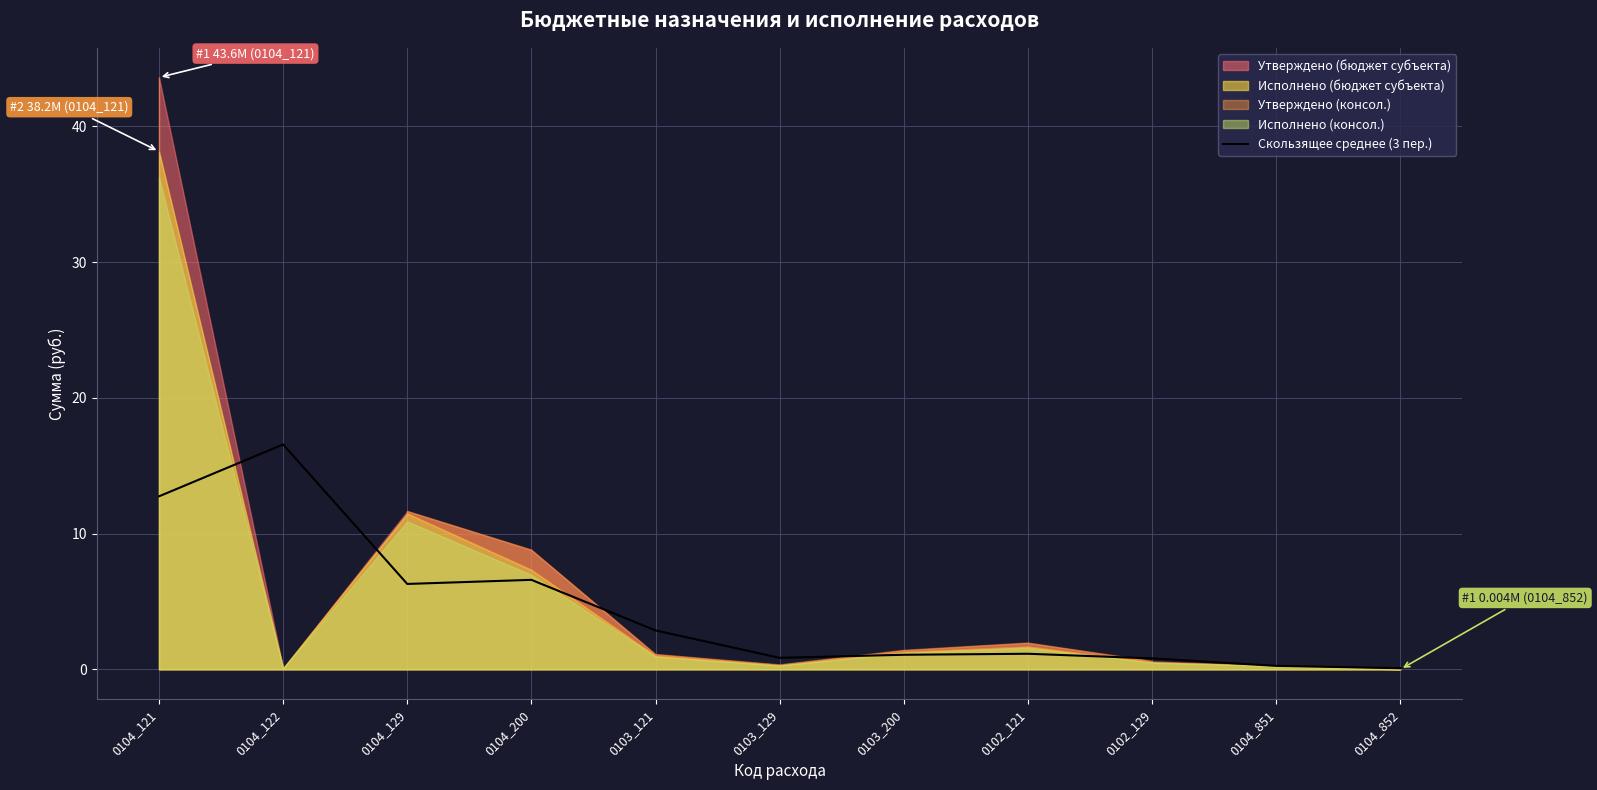

At which label does Скользящее среднее (3 пер.) reach its peak?

0104_122